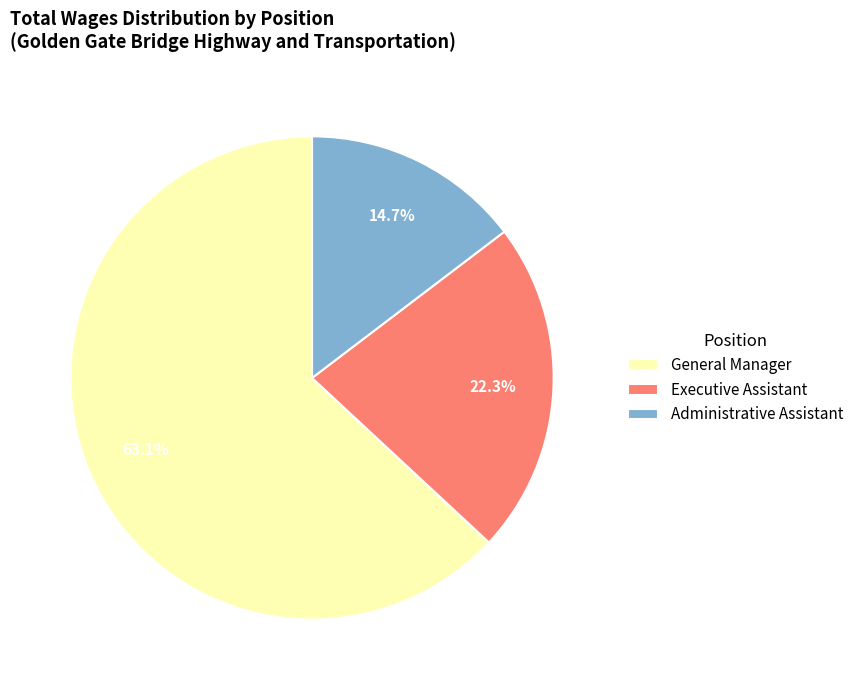

The General Manager slice represents 63% of the pie. True or false?

True